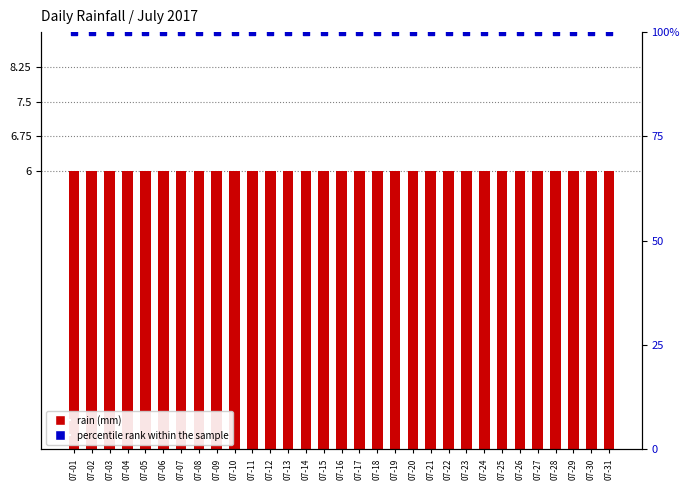

What is the total value across all series at 07-03?

106